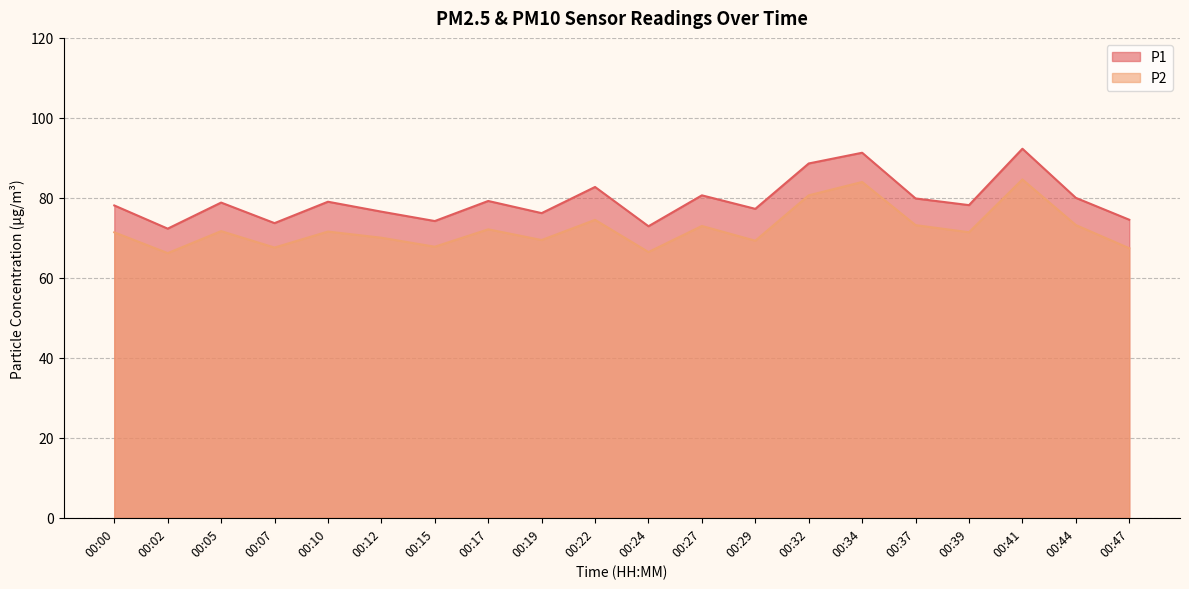

Which series has the largest total across all categories?

P1